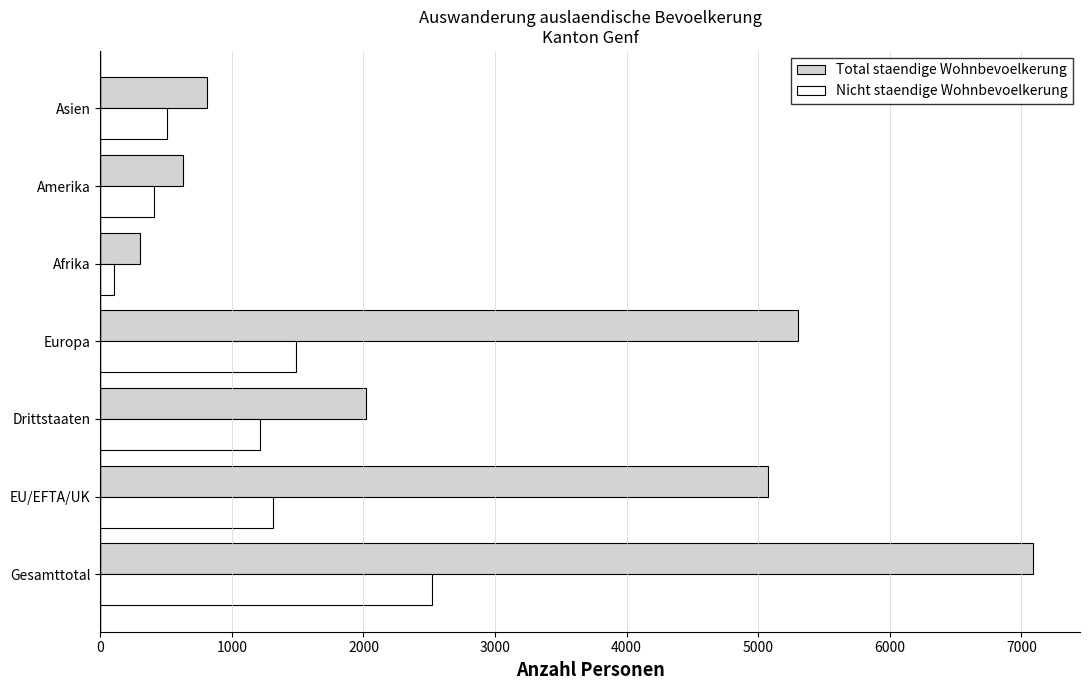

What is the difference between the maximum and second lowest values in the Total staendige Wohnbevoelkerung series?

6461